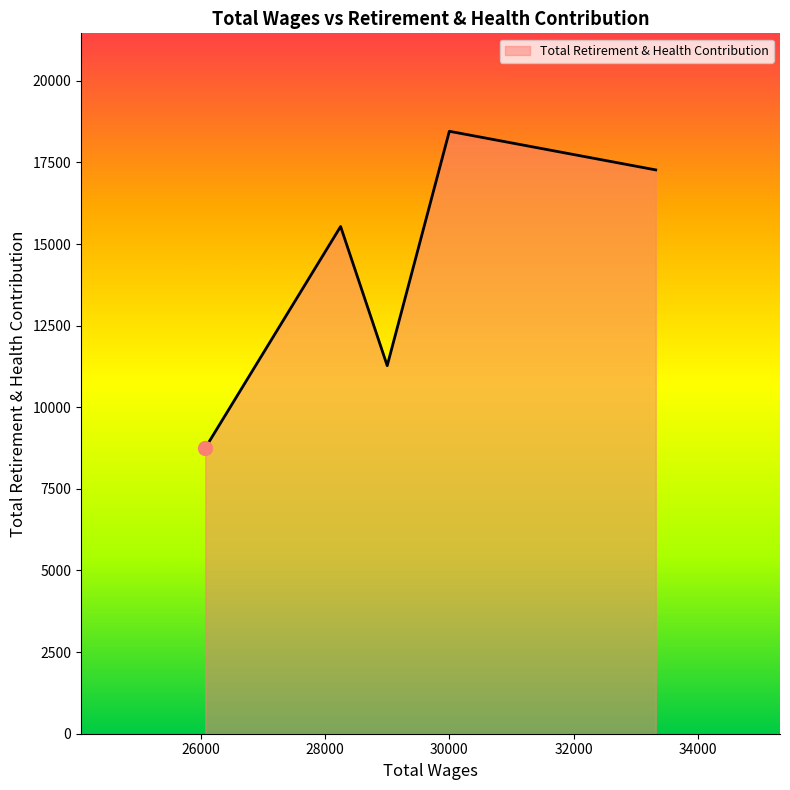

What is the greatest value displayed?

18453